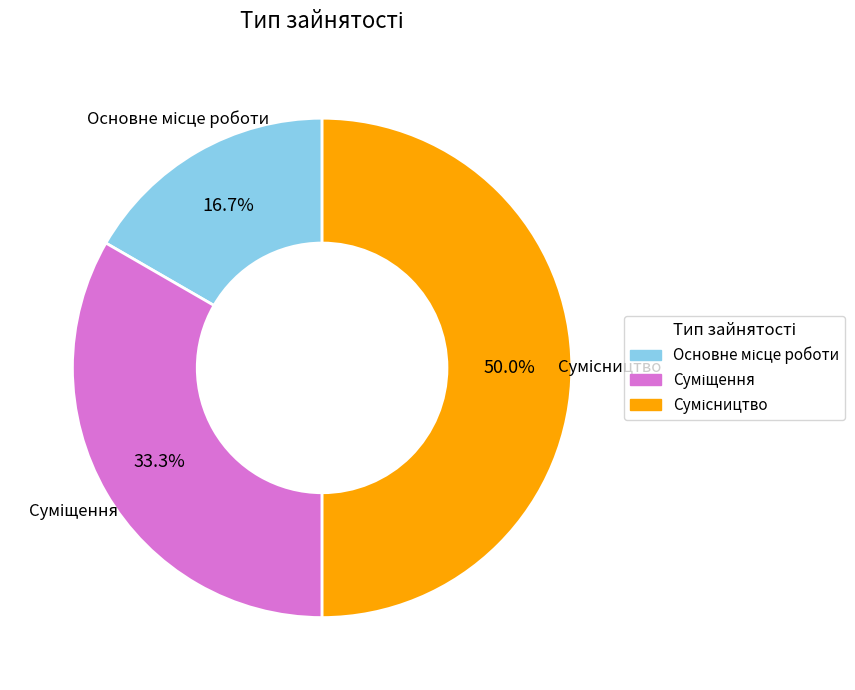

How many segments does this pie chart have?

3